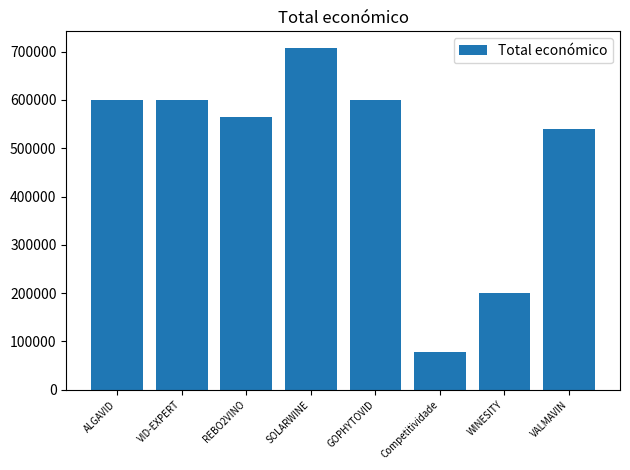

How many distinct data groups are displayed?

1